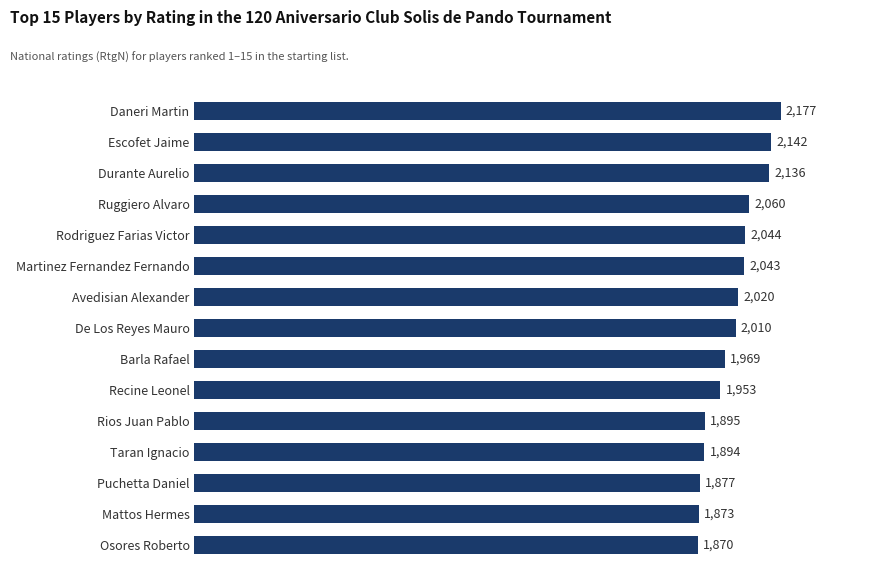

The value at Ruggiero Alvaro is 2060. True or false?

True